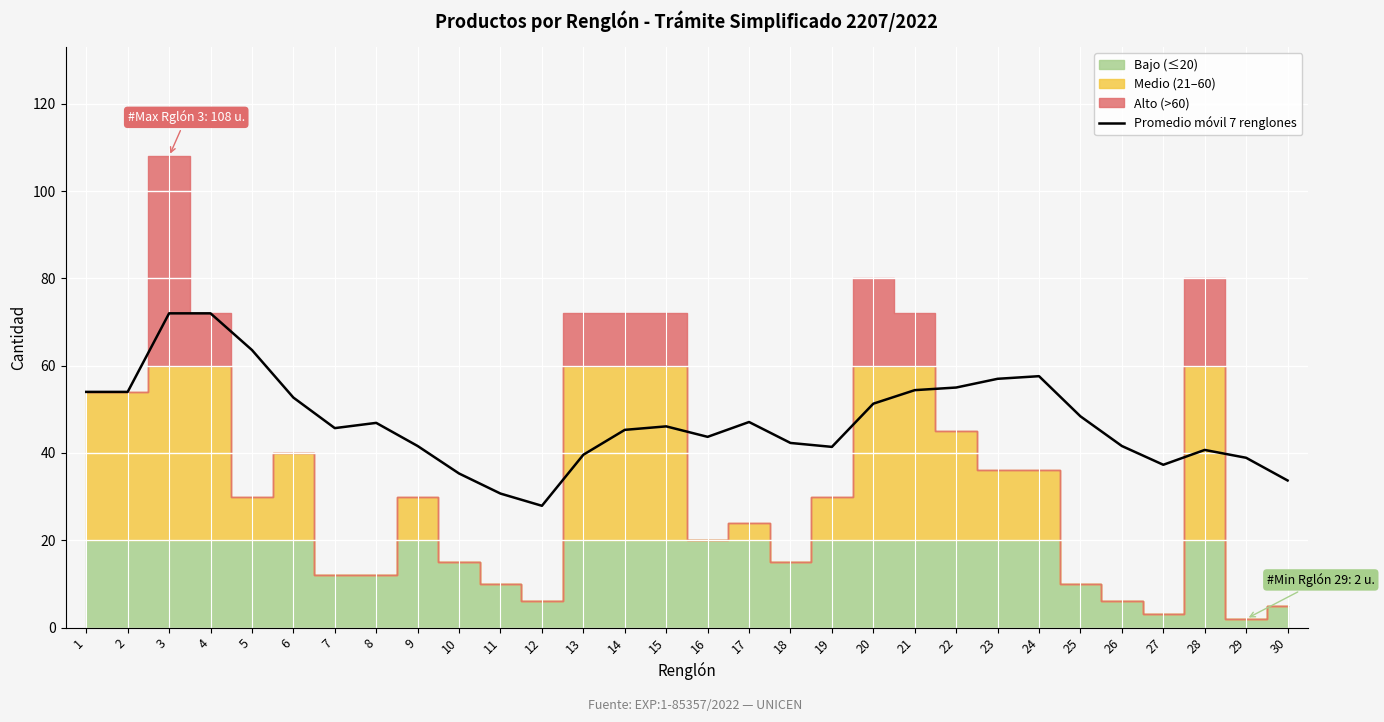

The Promedio móvil 7 renglones series shows 11.4 at 27. True or false?

False